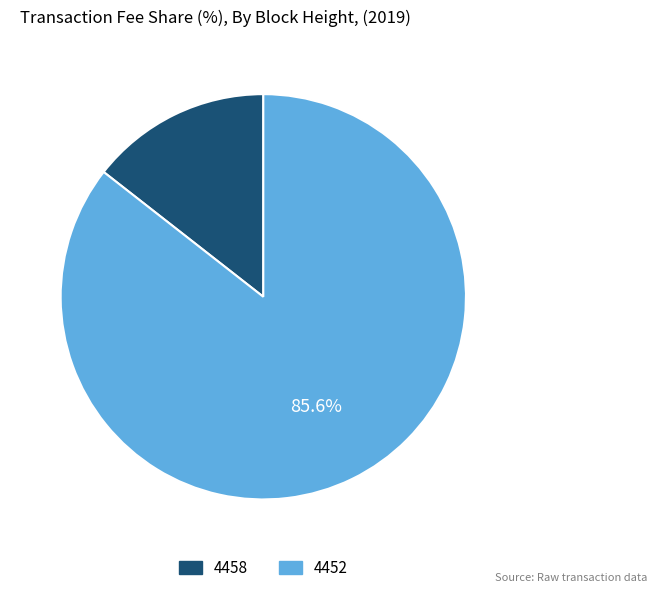

True or false: 4458 accounts for 21% of the total.

False